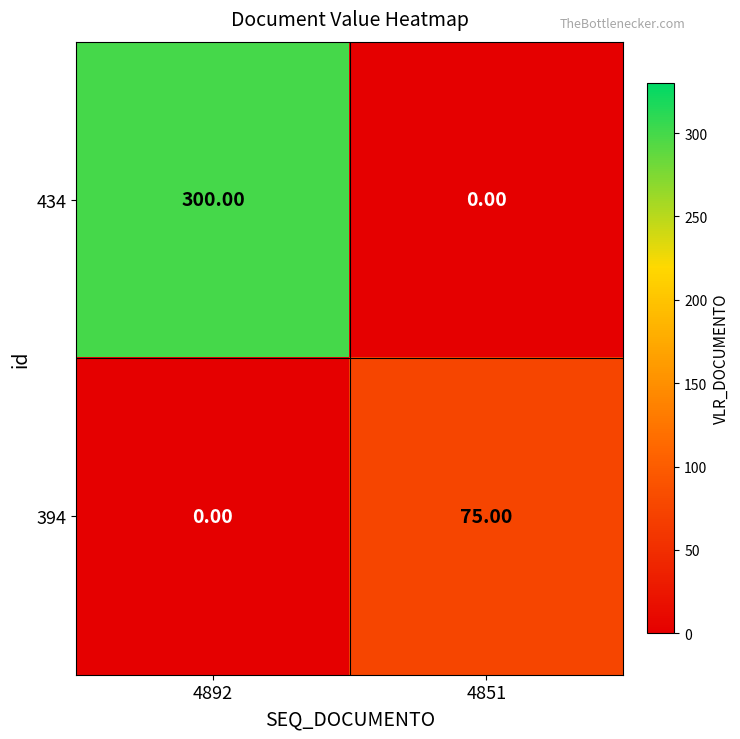

List the series in order of their overall mean, lowest first.

394, 434